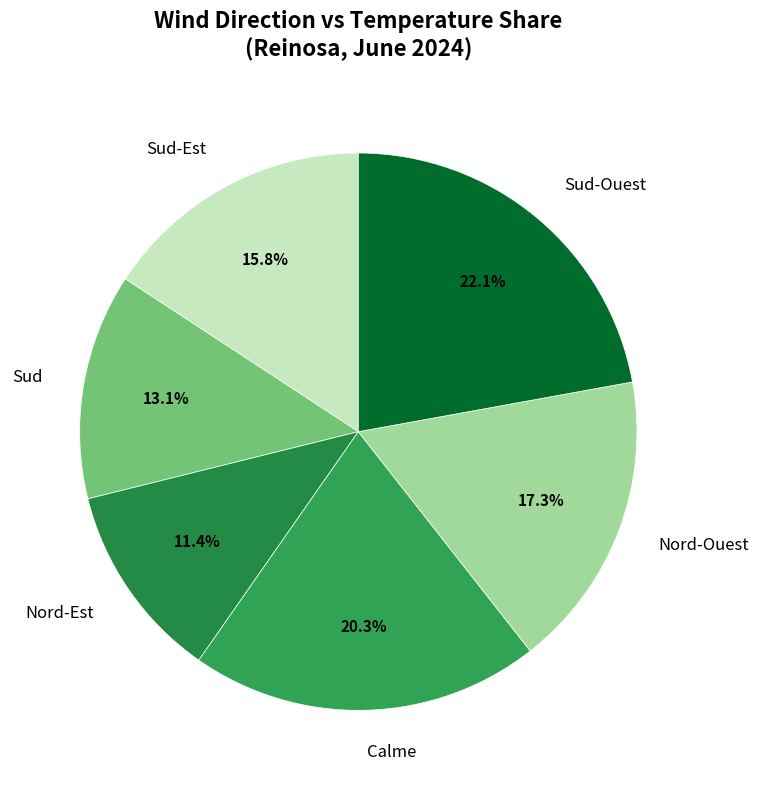

Combined, what portion of the pie is Nord-Est and Sud?

24.5%